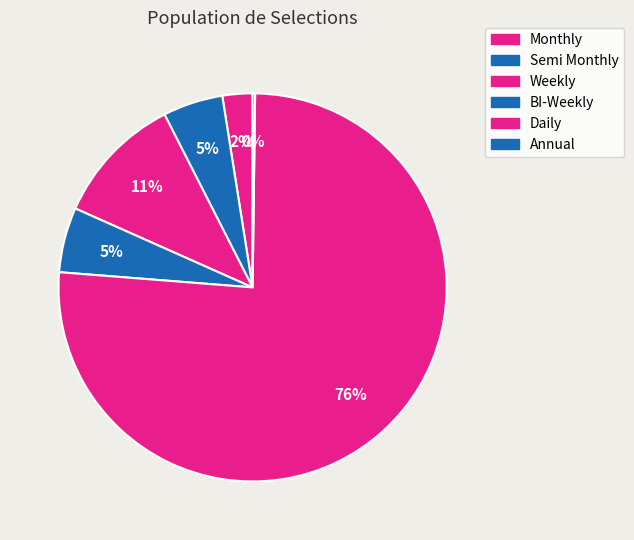

Count the number of slices in the pie.

6